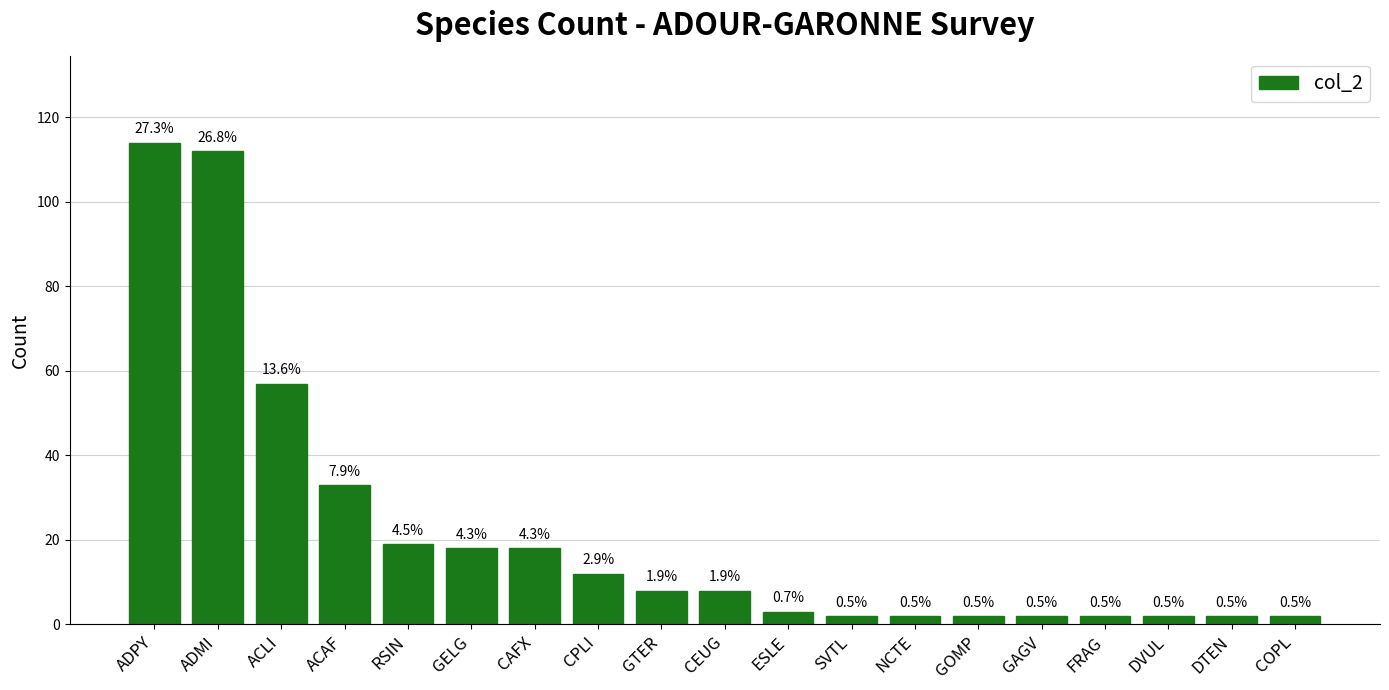

Which label corresponds to the largest value in the chart?

ADPY